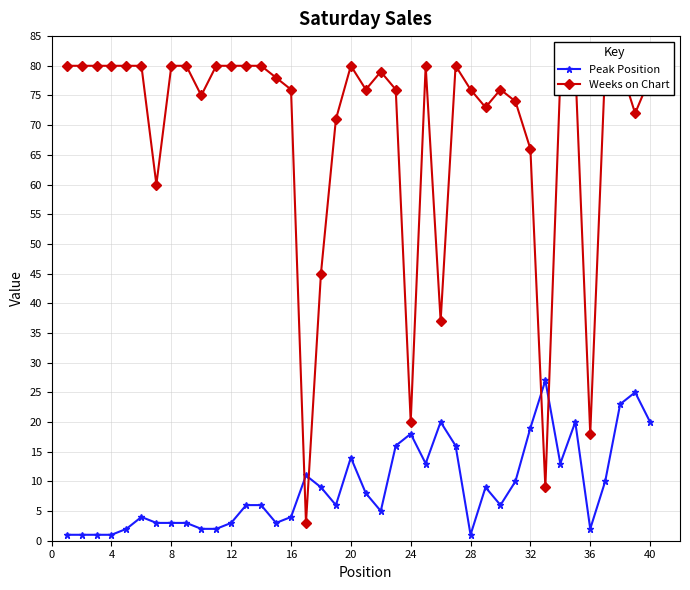

What is the difference between the maximum and second lowest values in the Weeks on Chart series?

71